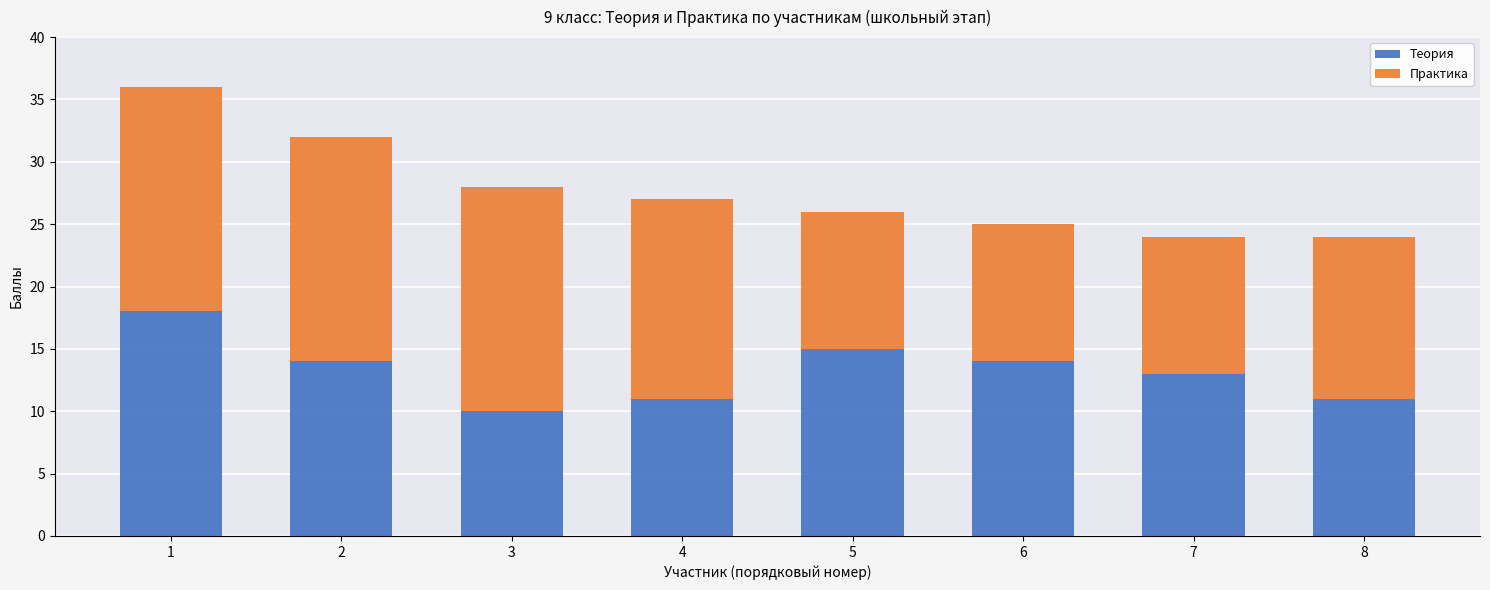

What is the minimum value for Теория?

10